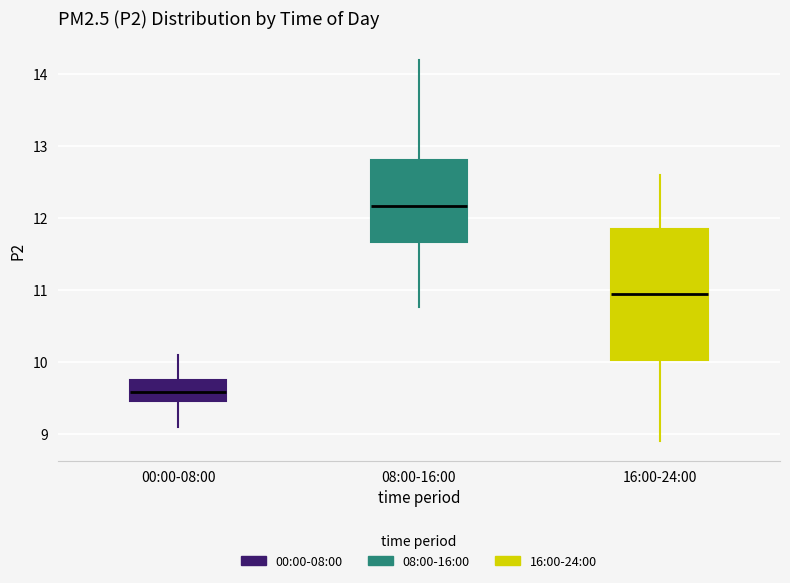

Reading left to right, transcribe this box plot: for each box, give where its median line is, the range the box spans, and where its two whiskers end, as read against the y-axis. The values are not printed on the chart, so give them approximately, as read against the axis.

00:00-08:00: median 9.6, box 9.5 to 9.8, whiskers 9.1 to 10.1
08:00-16:00: median 12.2, box 11.7 to 12.8, whiskers 10.8 to 14.2
16:00-24:00: median 11.0, box 10.0 to 11.9, whiskers 8.9 to 12.6